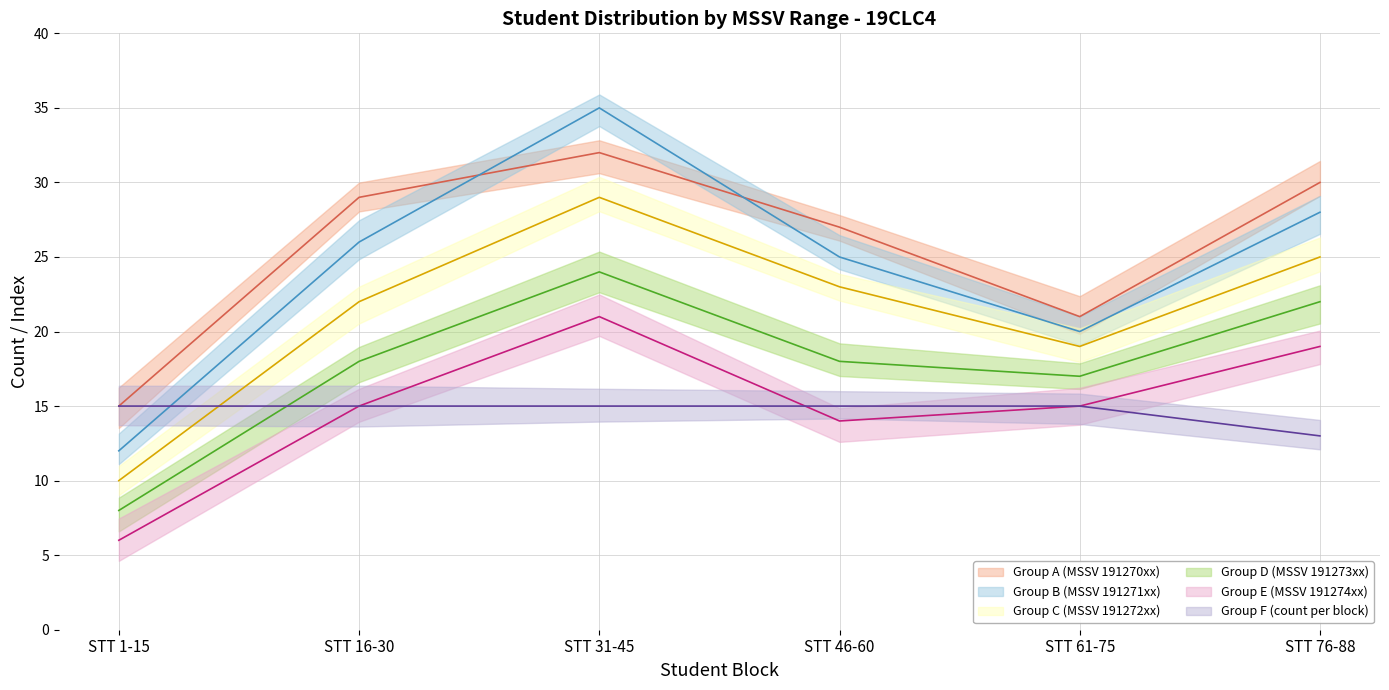

How many times do Group F (count per block) and Group C (MSSV 191272xx) cross each other?

1